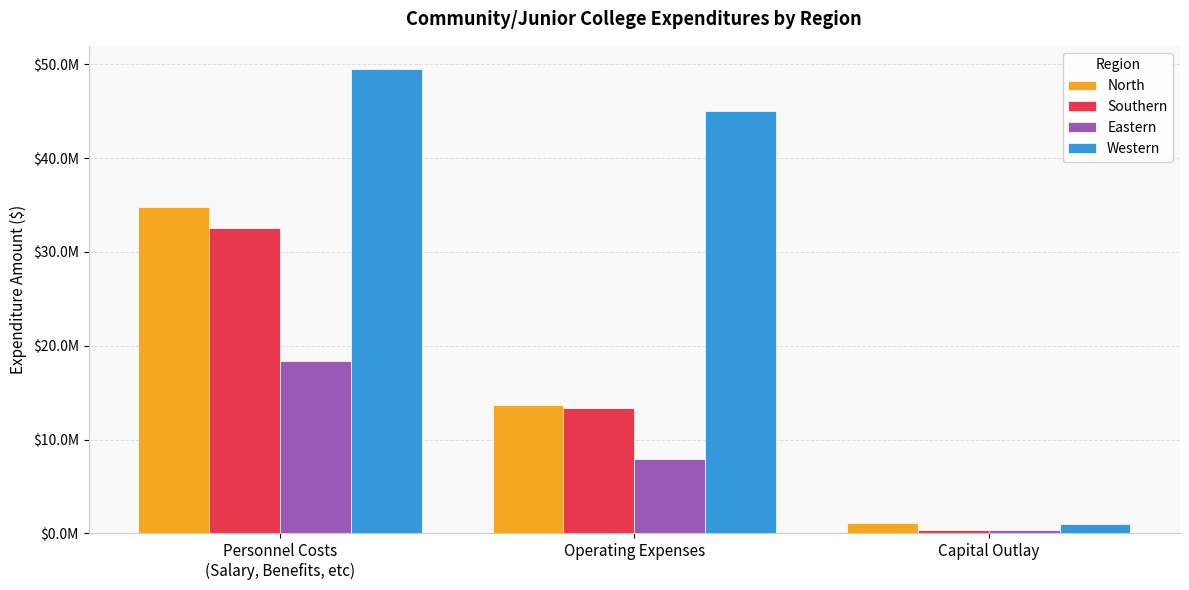

Does the chart contain any negative values?

No